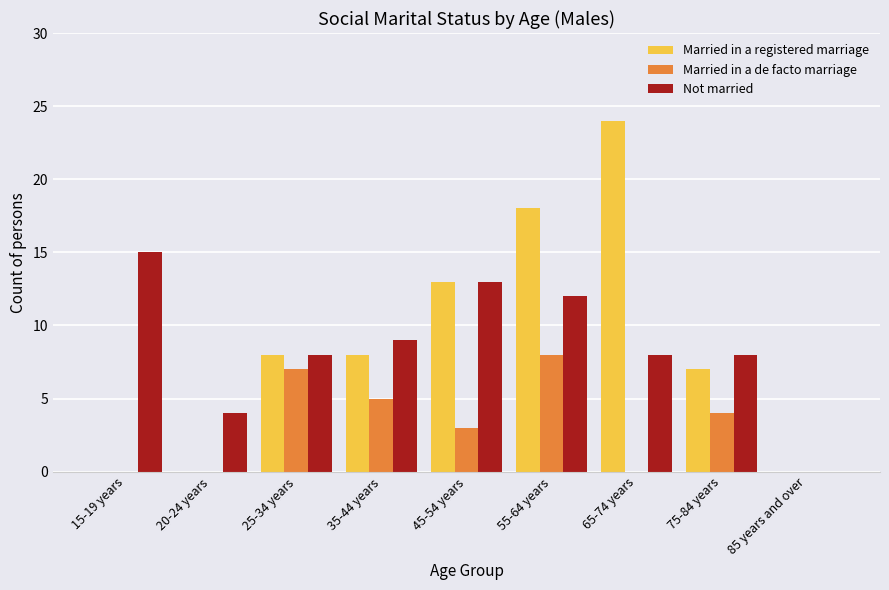

How many groups of bars are there?

9